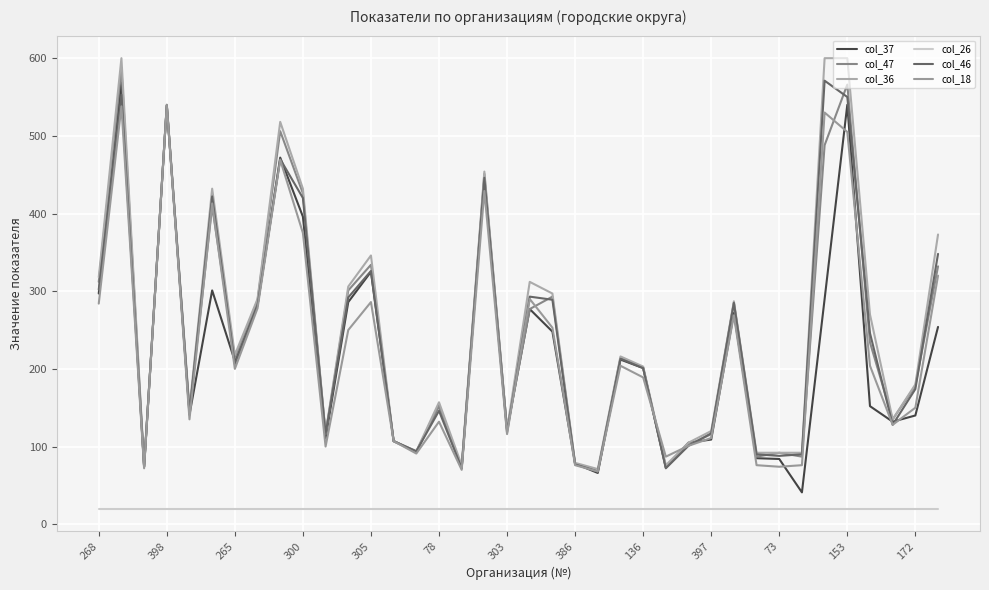

Does the chart have visible grid lines?

Yes